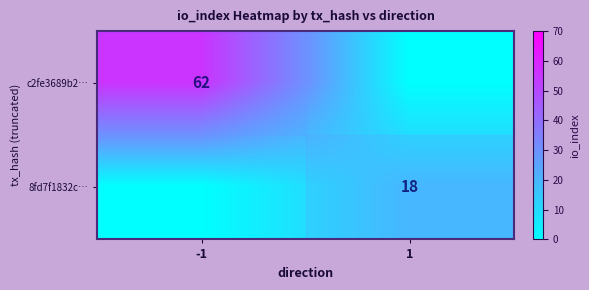

Is the value of 8fd7f1832c… at 1 greater than the value of c2fe3689b2… at -1?

No